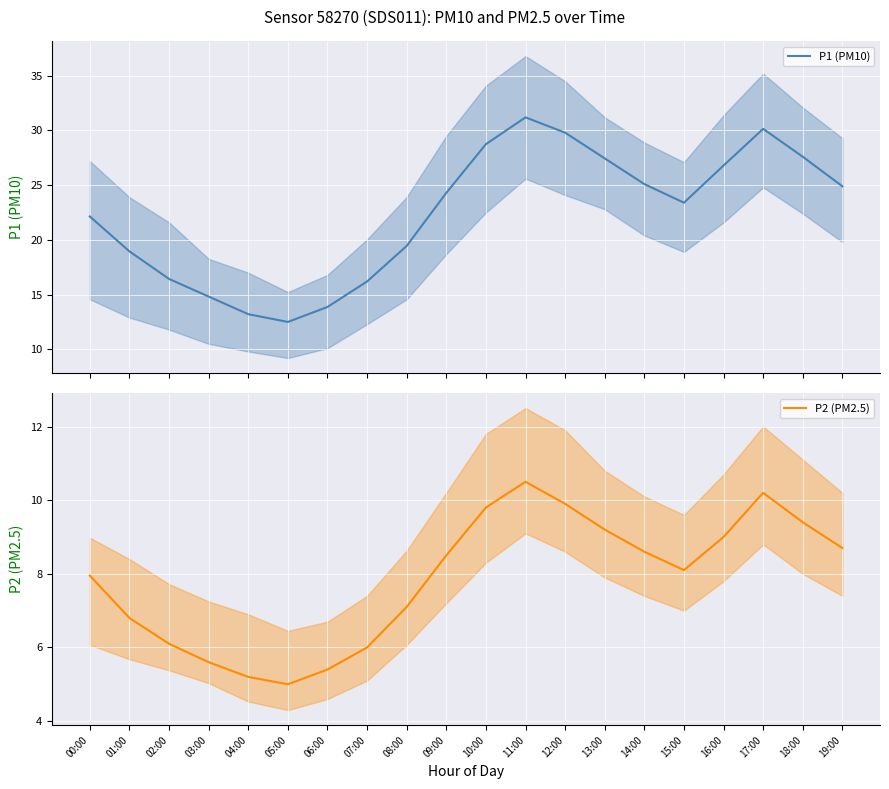

True or false: P1 (PM10) and P2 (PM2.5) cross at least once.

False